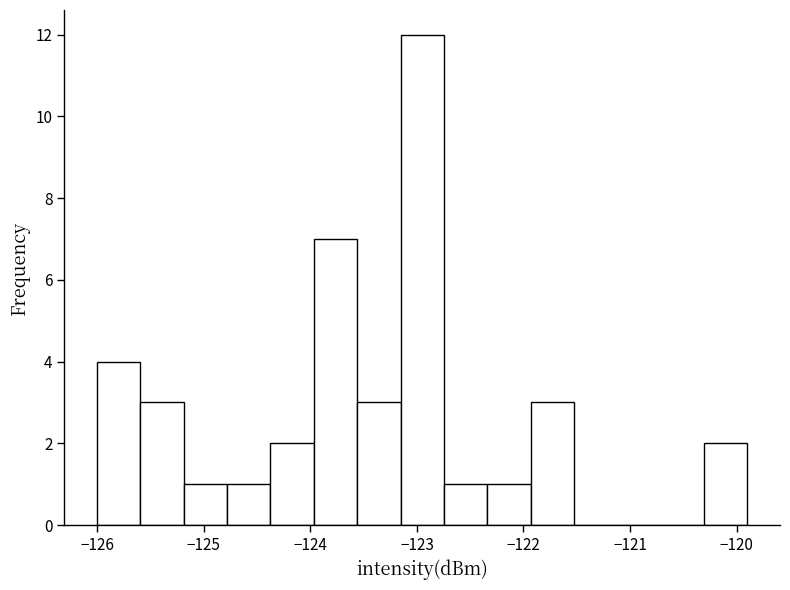

Reading left to right, transcribe this chart: for each bar, give the range it covers on the x-axis and its height. Neither the bar edges nor the heights are printed on the chart, so give them approximately, as read against the axes.

-126.0 to -125.6: 4
-125.6 to -125.2: 3
-125.2 to -124.8: 1
-124.8 to -124.4: 1
-124.4 to -124.0: 2
-124.0 to -123.6: 7
-123.6 to -123.2: 3
-123.2 to -122.7: 12
-122.7 to -122.3: 1
-122.3 to -121.9: 1
-121.9 to -121.5: 3
-121.5 to -121.1: 0
-121.1 to -120.7: 0
-120.7 to -120.3: 0
-120.3 to -119.9: 2